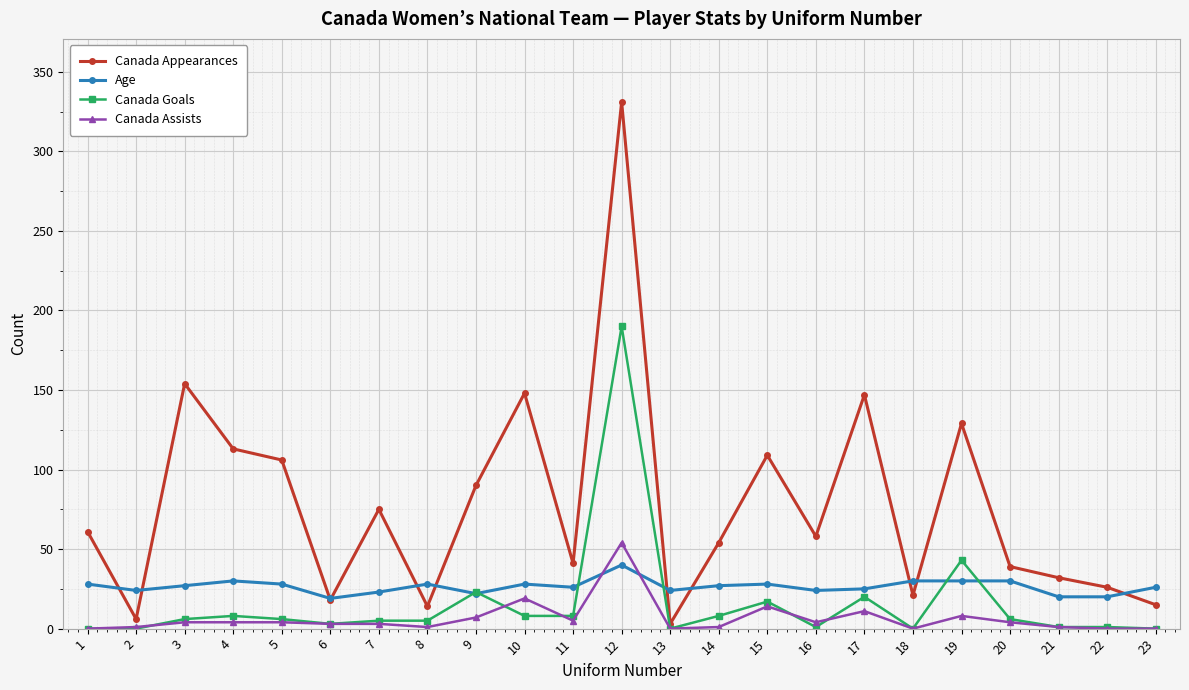

Which series ends up on top after the final intersection of Age and Canada Assists?

Age